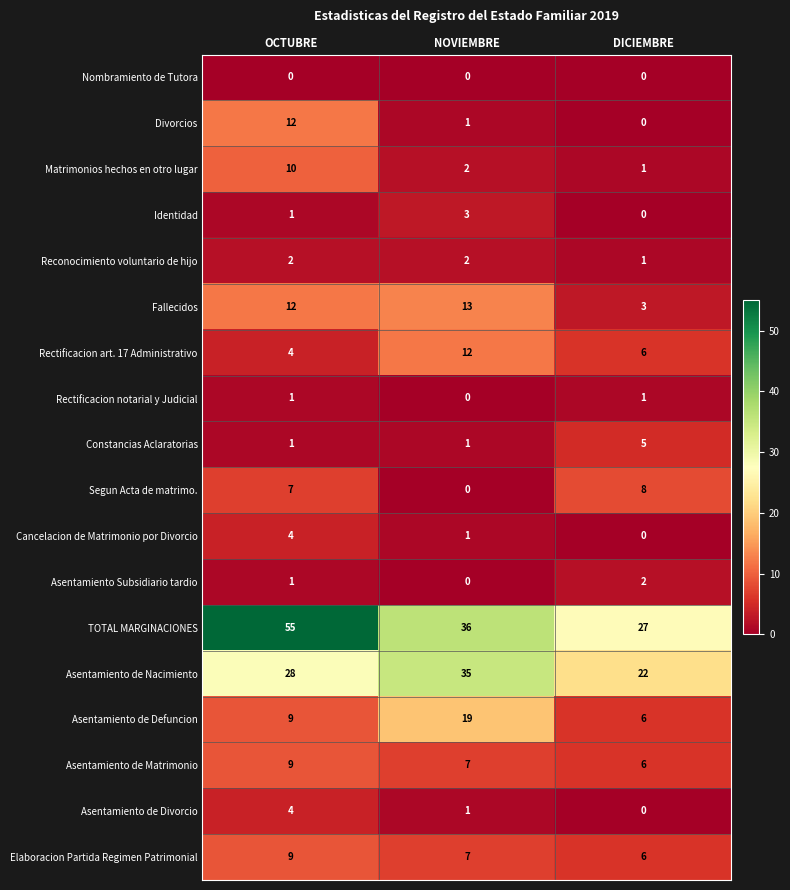

How many values in Divorcios are above zero?

2